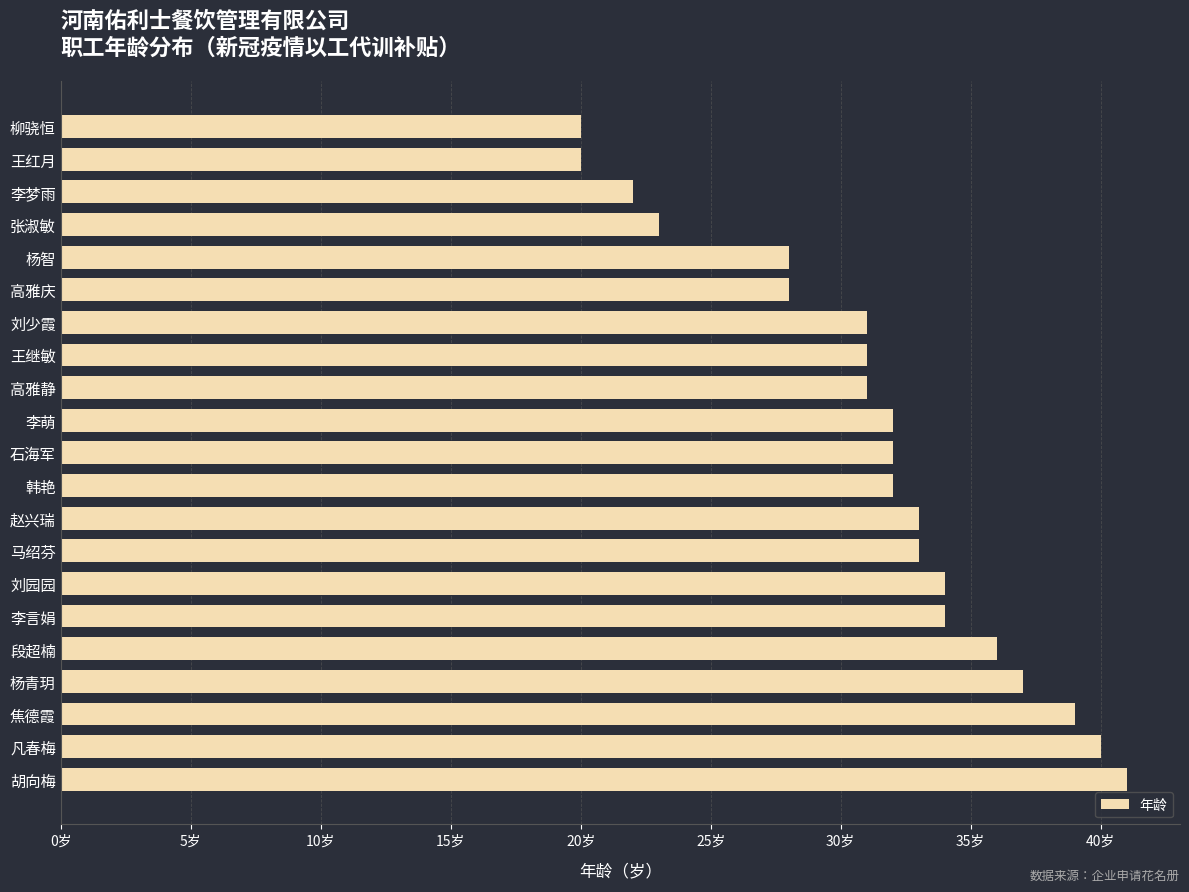

What is the smallest value displayed?

20